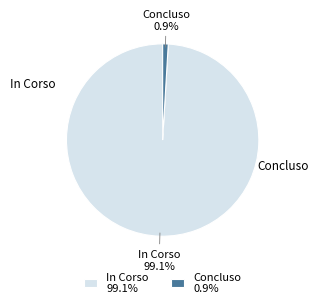

Which has a higher value, In Corso 99.1% or Concluso 0.9%?

In Corso 99.1%